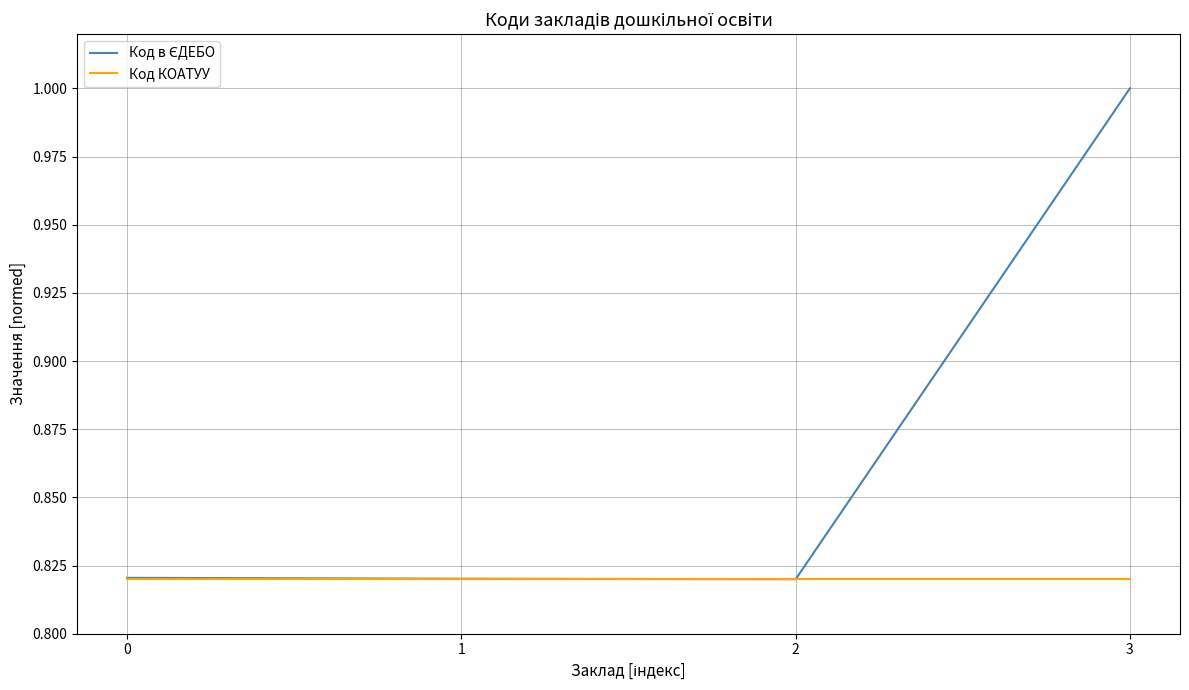

What is the maximum value shown in the chart?

1.0